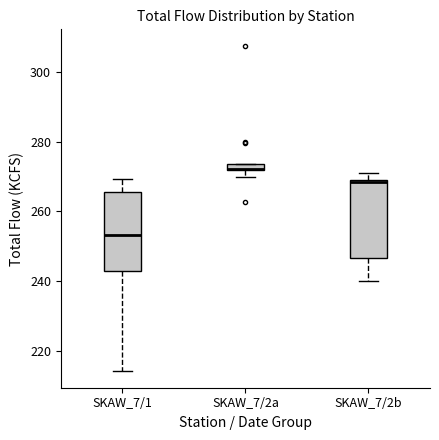

Where is the lower edge of the box for SKAW_7/2b on the y-axis? The values are not printed on the chart, so give them approximately, as read against the axis.

246